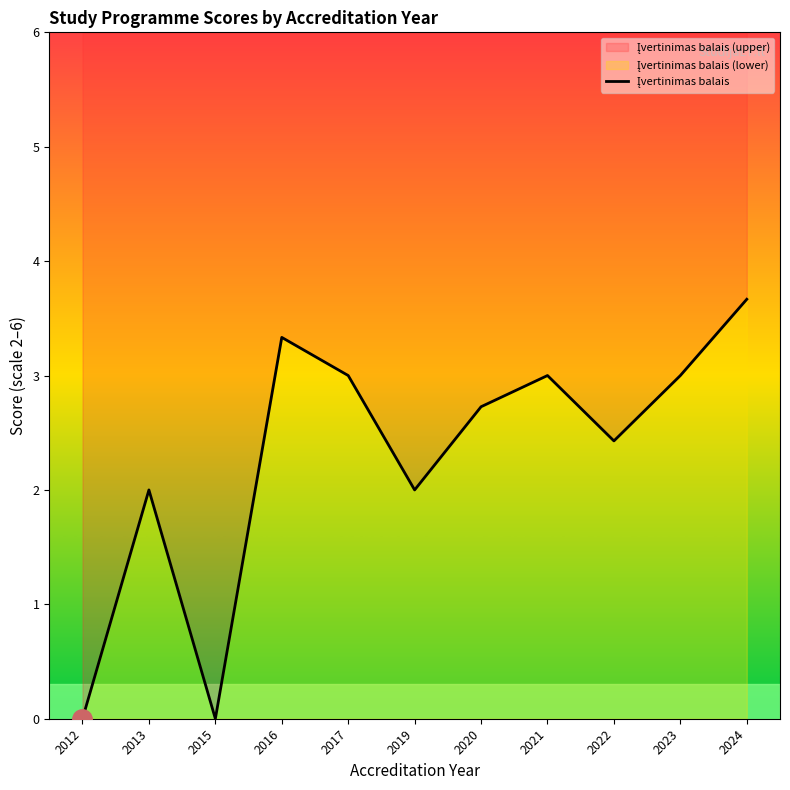

What is the average value?

2.3